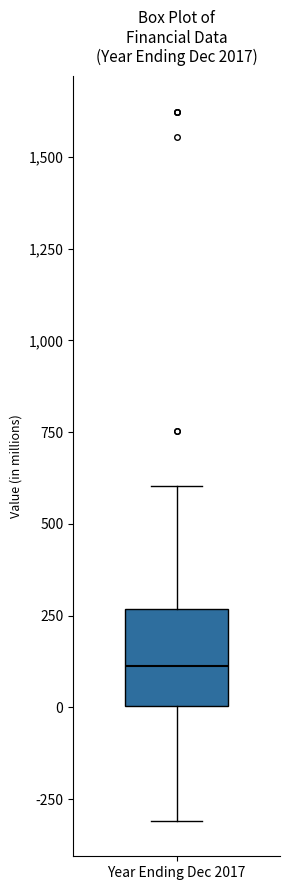

Read this box plot against the y-axis: the position of the median line, the range covered by the box, and the ends of both whiskers. The values are not printed on the chart, so give them approximately, as read against the axis.

median 100, box 0 to 250, whiskers -300 to 600